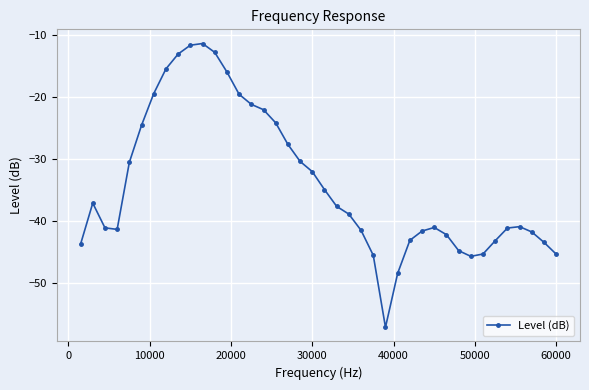

What is the sum of all values?

-1359.0